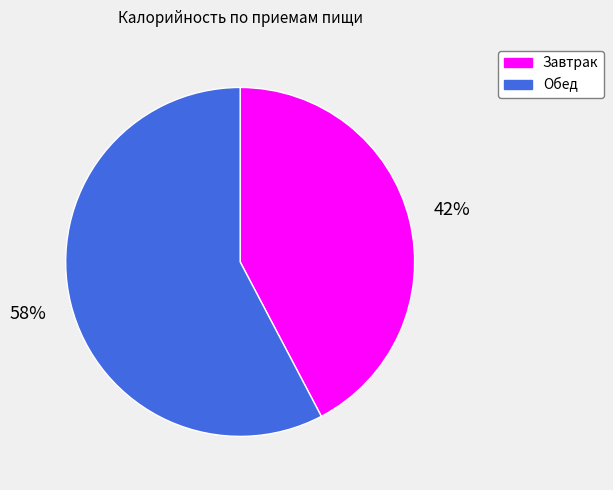

Do Обед and Завтрак together represent more than half of the pie?

Yes